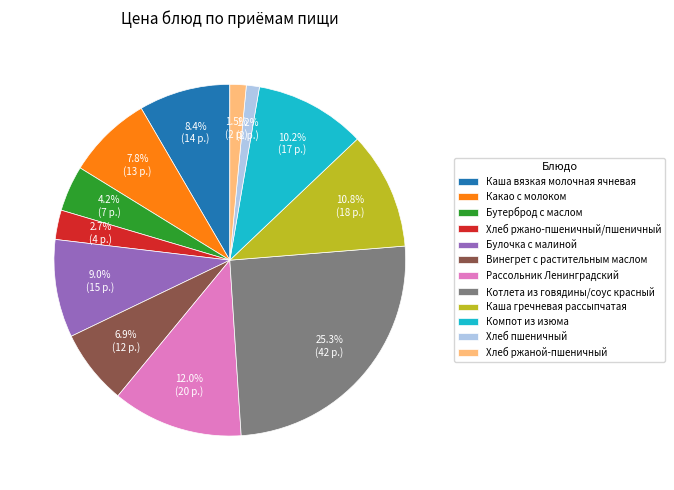

What percentage is NOT represented by Хлеб ржаной-пшеничный?

98.5%